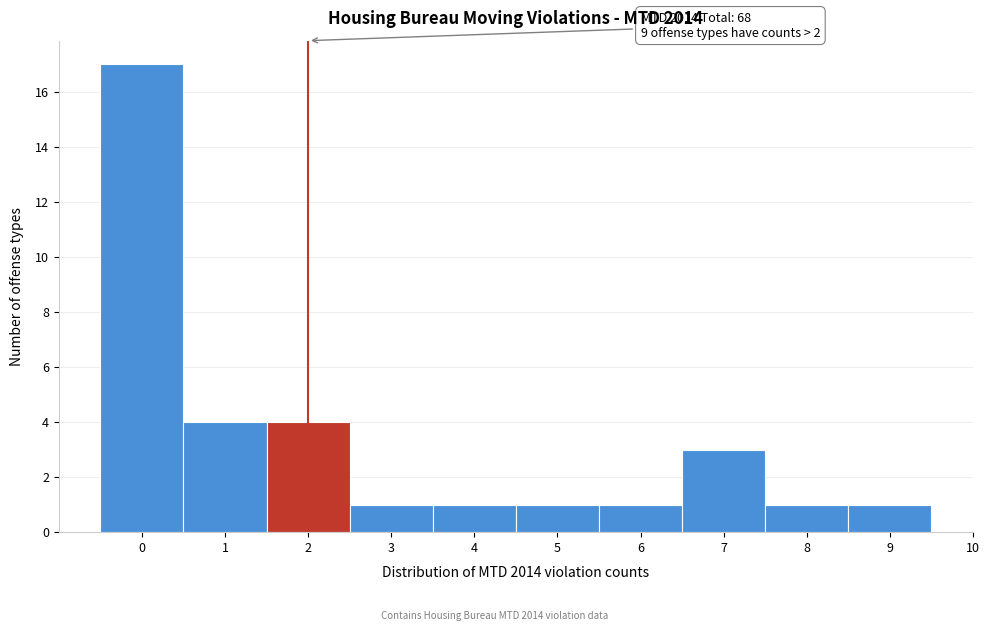

Over which range of the x-axis is the bar tallest?

-0.5 to 0.5